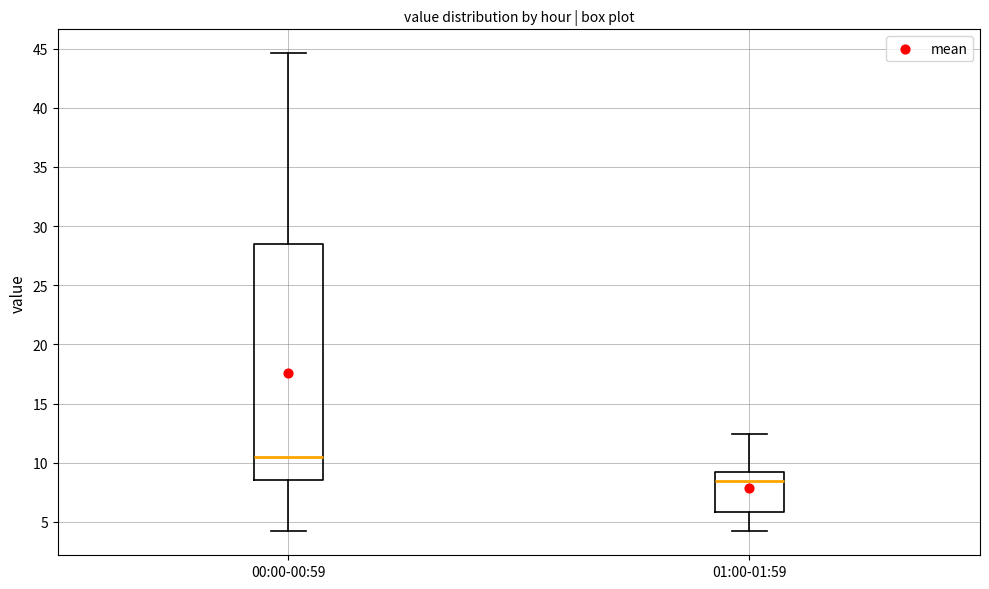

Where is the lower edge of the box for 00:00-00:59 on the y-axis? The values are not printed on the chart, so give them approximately, as read against the axis.

8.5